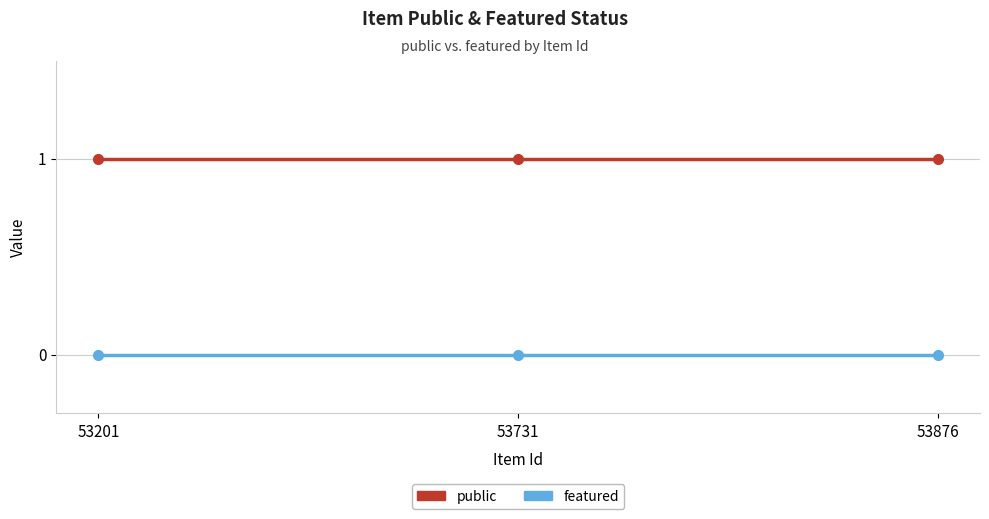

Which series has the largest total across all categories?

public